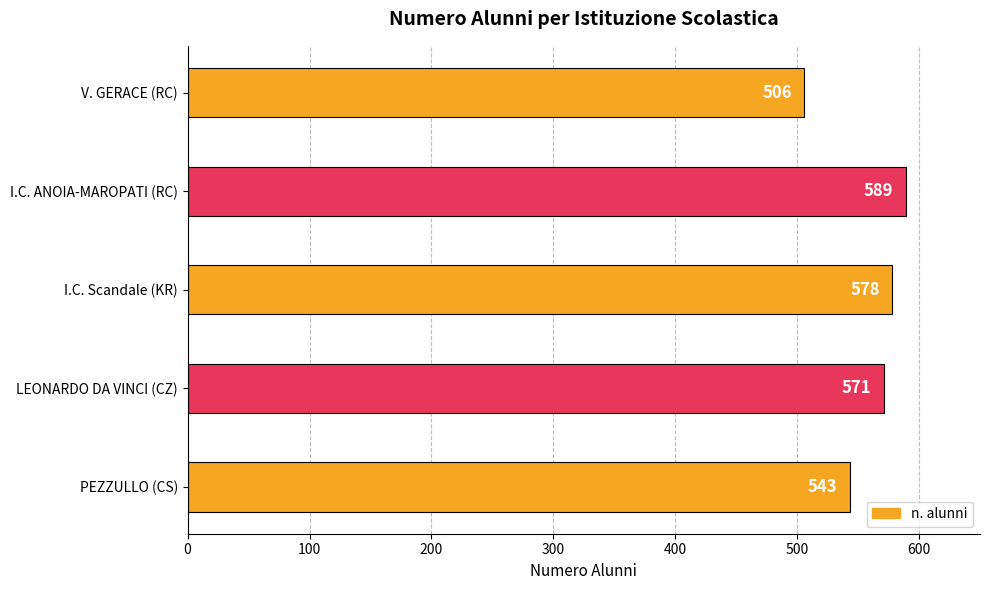

Rank the categories by value from highest to lowest.

I.C. ANOIA-MAROPATI (RC), I.C. Scandale (KR), LEONARDO DA VINCI (CZ), PEZZULLO (CS), V. GERACE (RC)